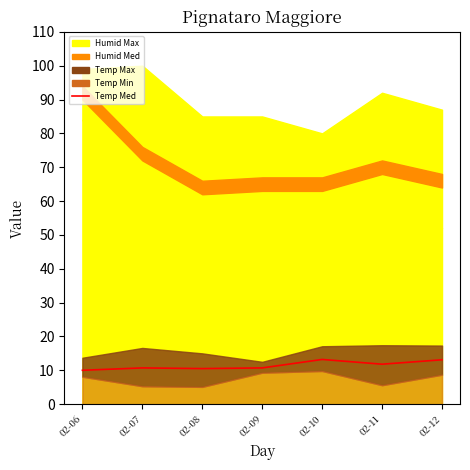

The chart shows a value of 11.8 at 02-11. True or false?

True